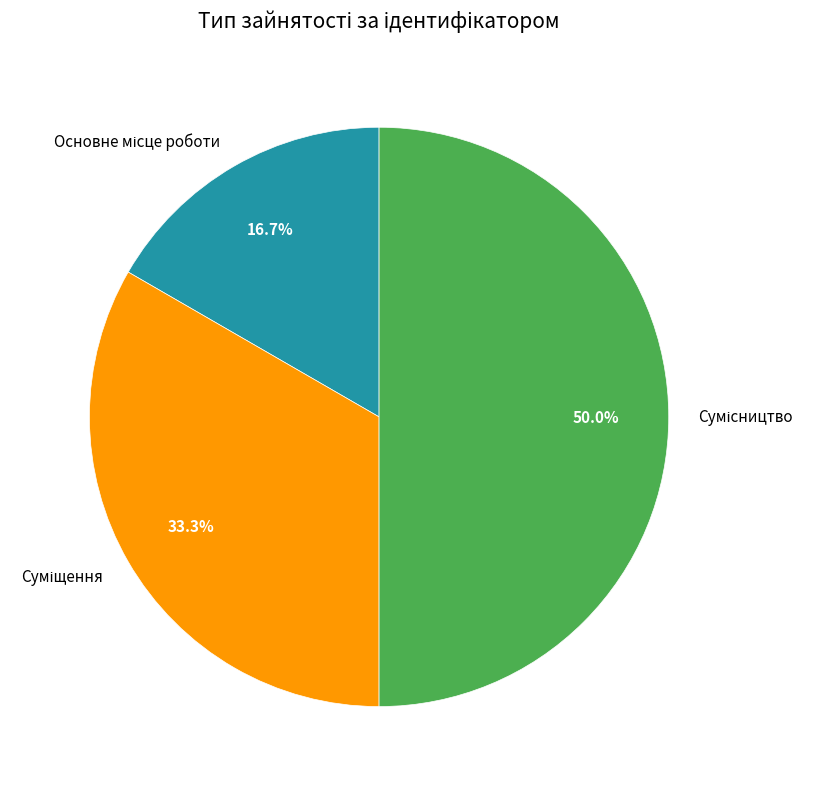

Count the number of slices in the pie.

3